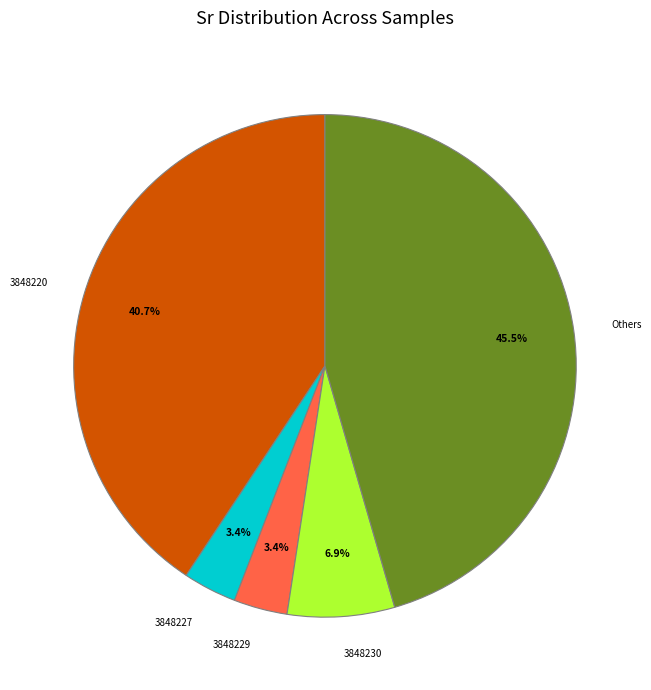

Does any single category account for the majority?

No